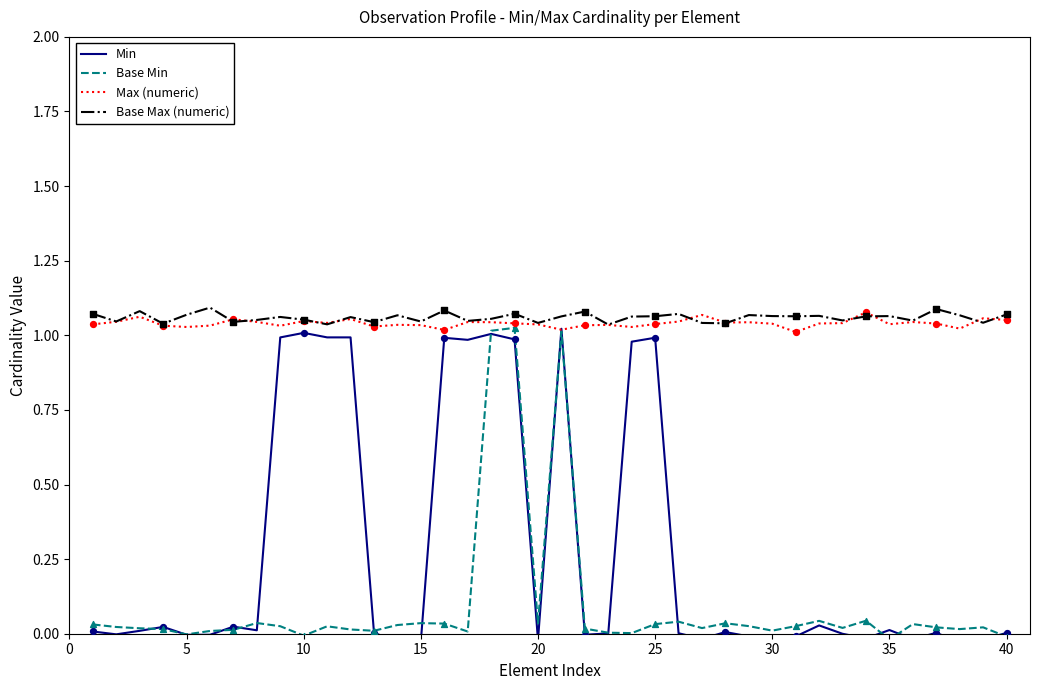

At how many categories does at least one series exceed 0?

40